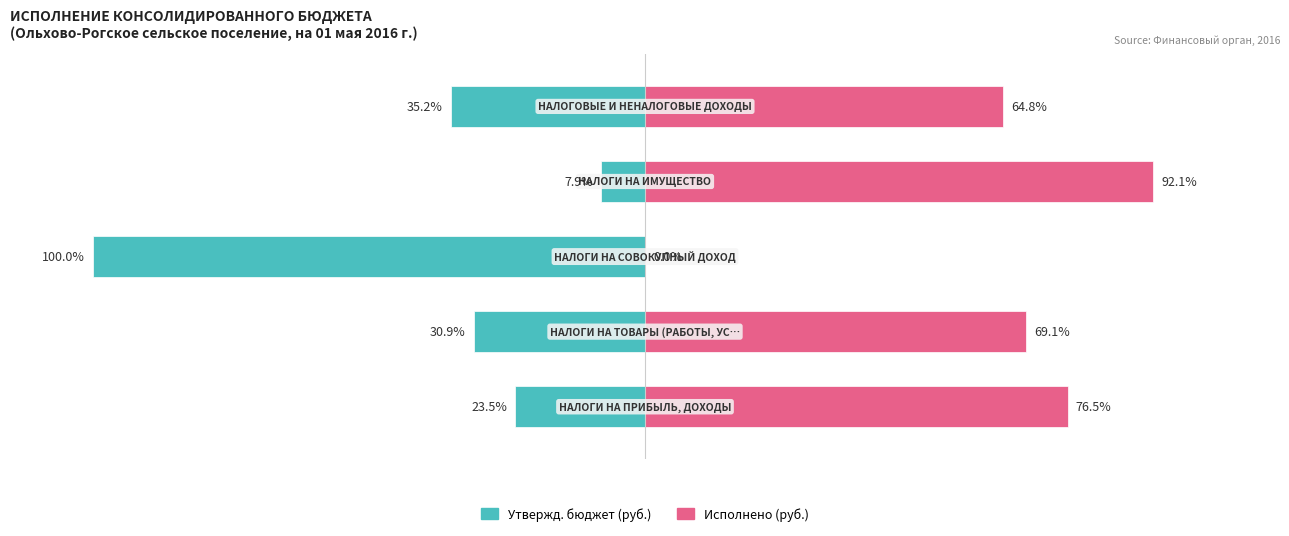

The value of Утвержд. бюджет (руб.) at 4 is -35.2. True or false?

True